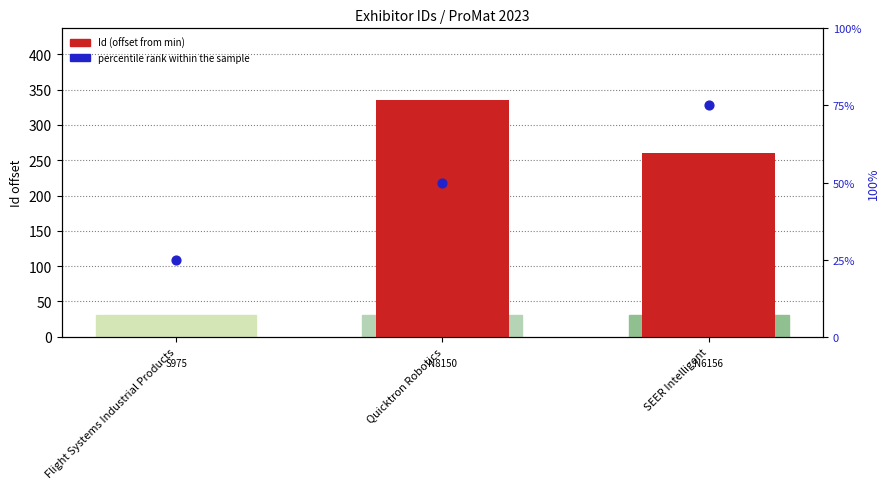

Is the value of percentile rank within the sample at SEER Intelligent greater than the value of Id (offset from min) at SEER Intelligent?

No